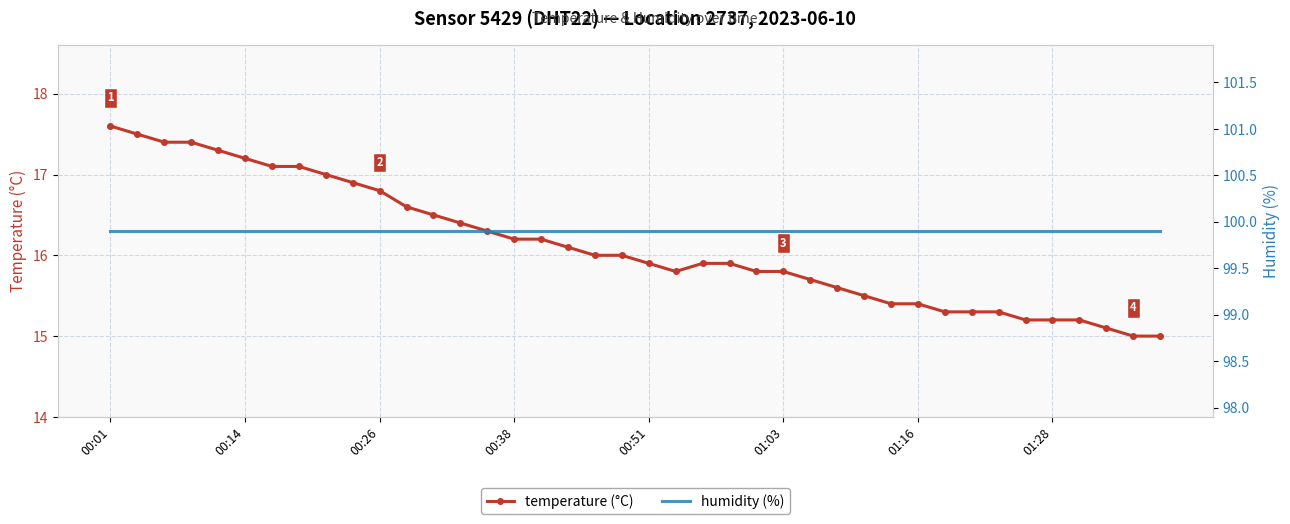

The value of temperature (°C) at 01:16 is 15.4. True or false?

True